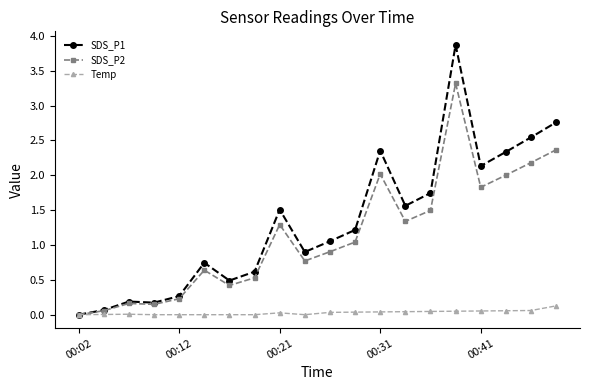

What is the value of the SDS_P2 point at the 12th from the left?

1.0